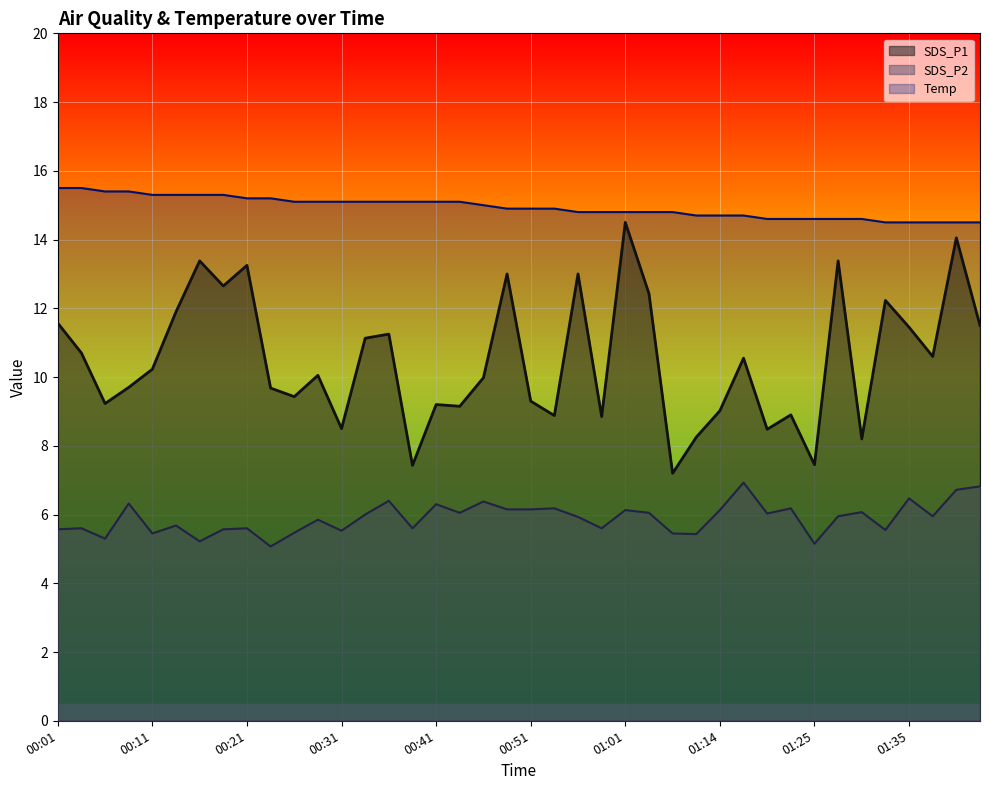

At which category does the chart reach its minimum across all series?

00:24